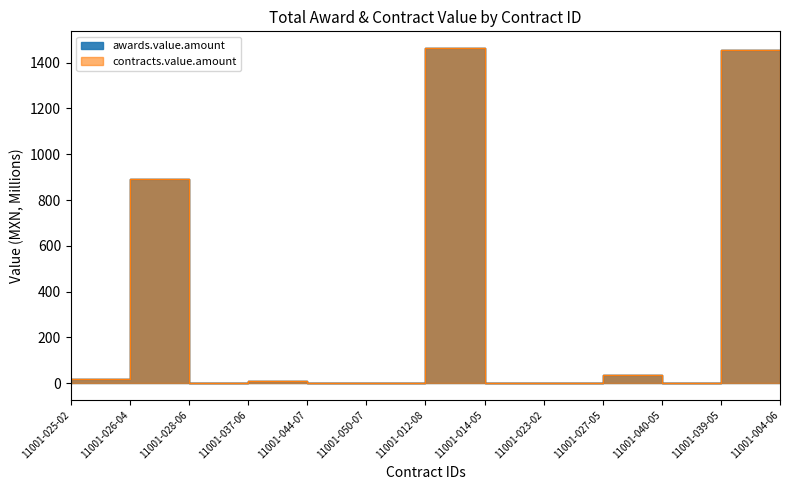

Reading right to left, what are all the values shown in this chart?

awards.value.amount: 11001-004-06=1456.6	11001-039-05=0.2	11001-040-05=36.6	11001-027-05=2.9	11001-023-02=0.0	11001-014-05=1463.5	11001-012-08=0.1	11001-050-07=2.5	11001-044-07=7.8	11001-037-06=1.0	11001-028-06=892.8	11001-026-04=17.1	11001-025-02=0.0
contracts.value.amount: 11001-004-06=1456.6	11001-039-05=0.2	11001-040-05=36.6	11001-027-05=2.9	11001-023-02=0.0	11001-014-05=1463.5	11001-012-08=0.1	11001-050-07=2.5	11001-044-07=7.8	11001-037-06=1.0	11001-028-06=892.8	11001-026-04=17.1	11001-025-02=0.0